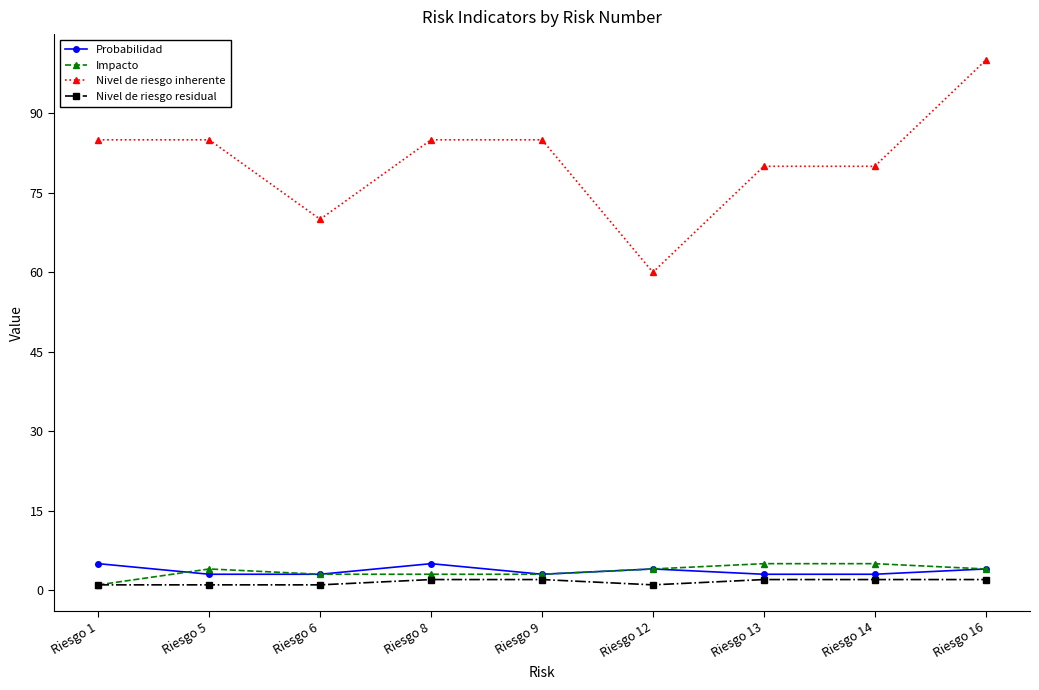

Which series changed the most between Riesgo 1 and Riesgo 8?

Impacto